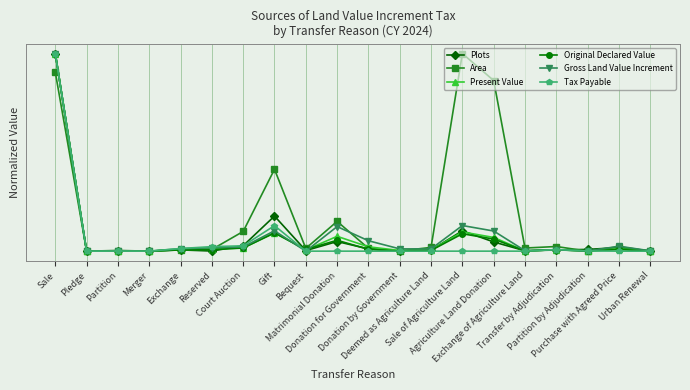

Is this an area chart (filled region under the line)?

No